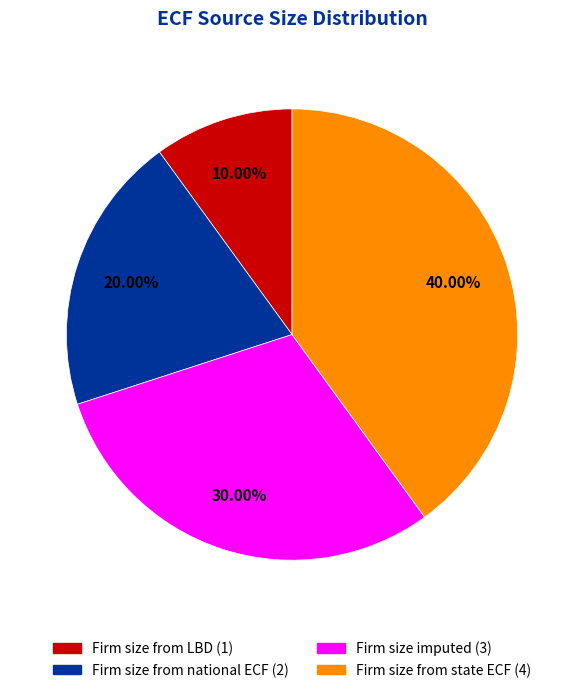

Does Firm size from state ECF represent more than half of the total?

No